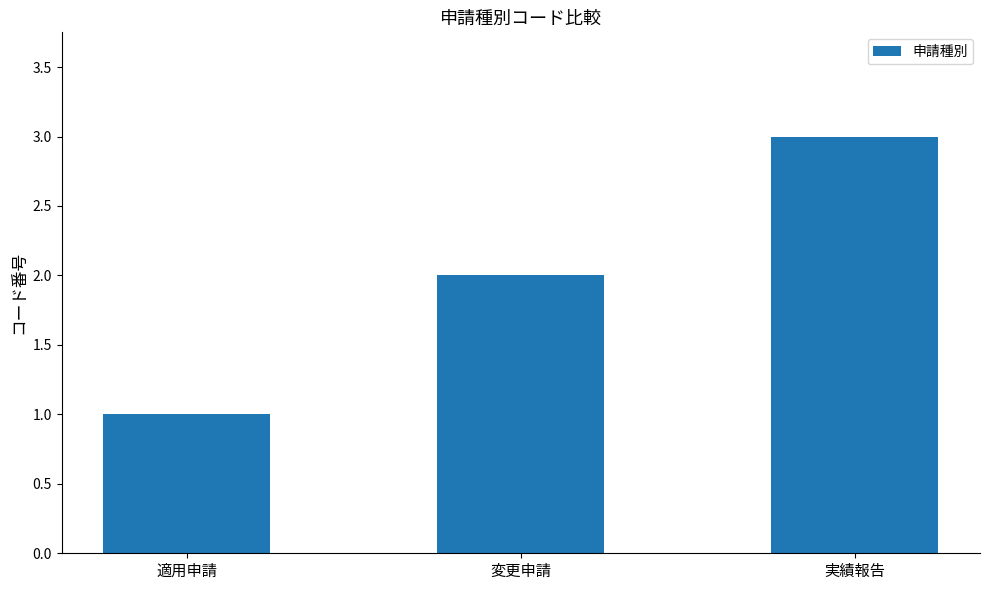

At which label is the value closest to 2?

変更申請